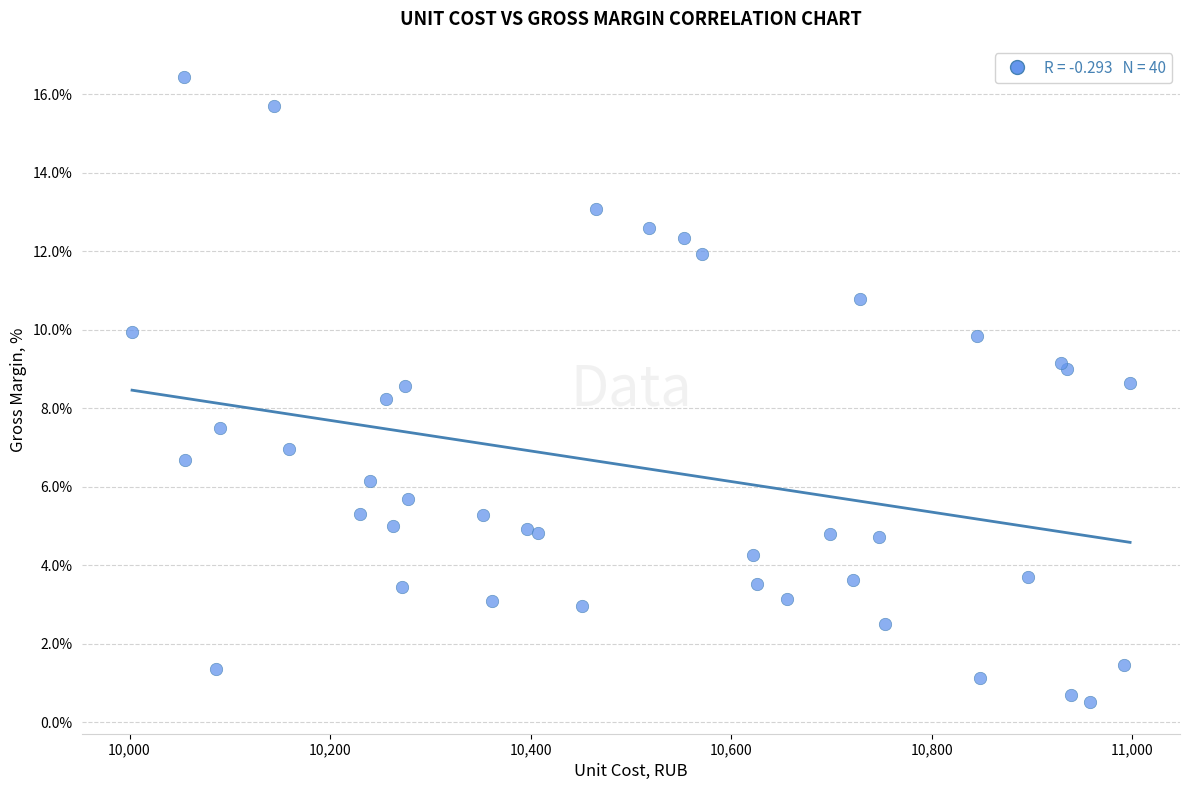

What Y value in the scatter plot is closest to 8?

8.2